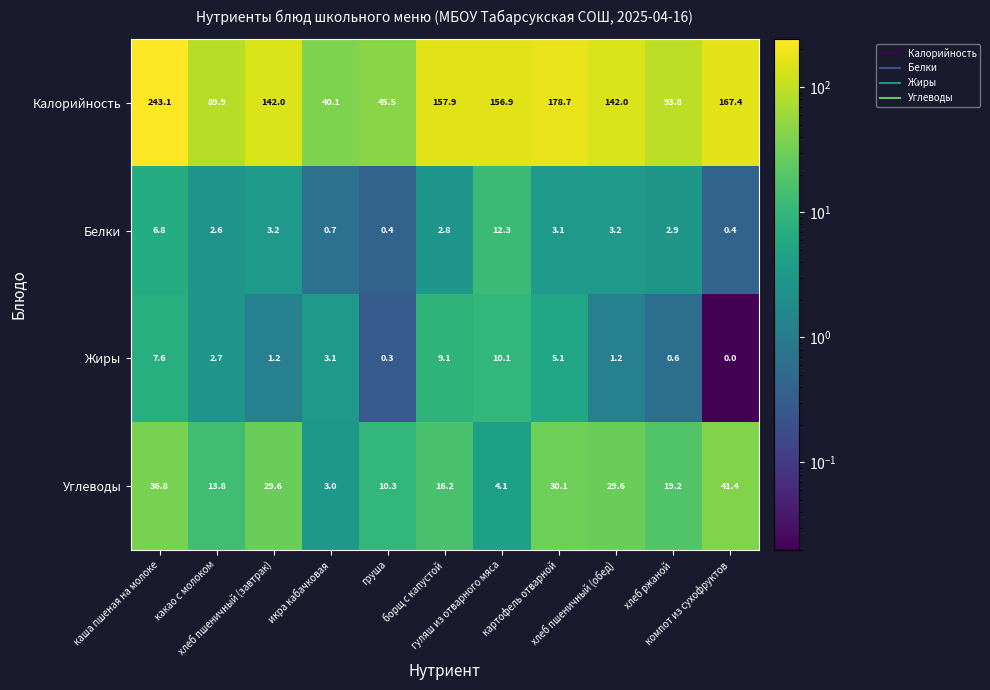

What is the sum of all Углеводы values?

234.1